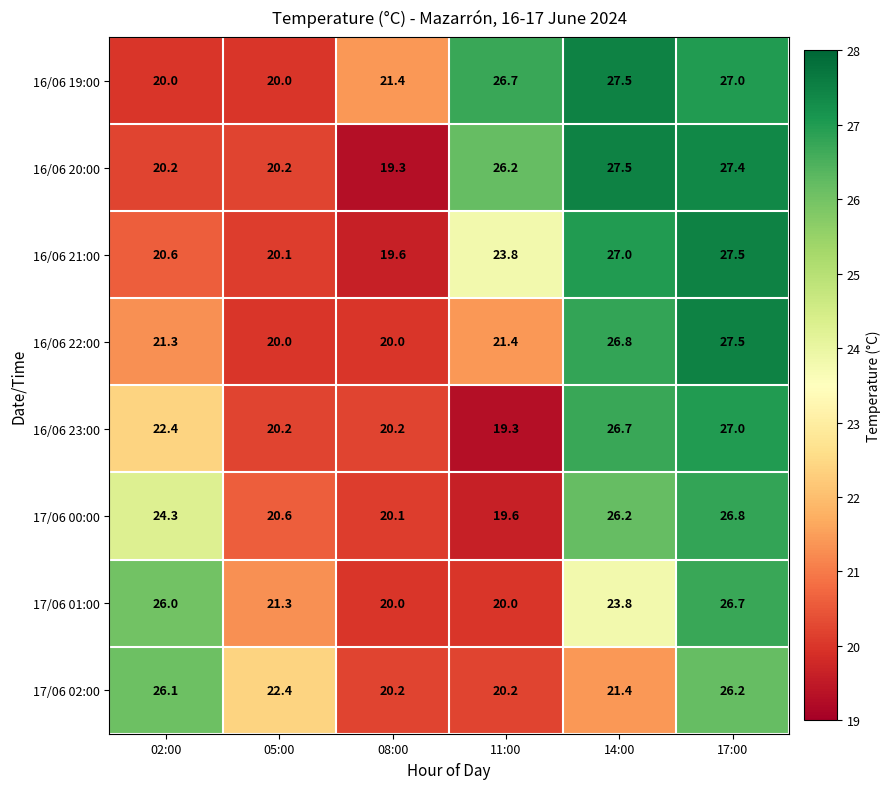

What is the sum of the 17/06 01:00 values at 05:00 and 14:00?

45.1